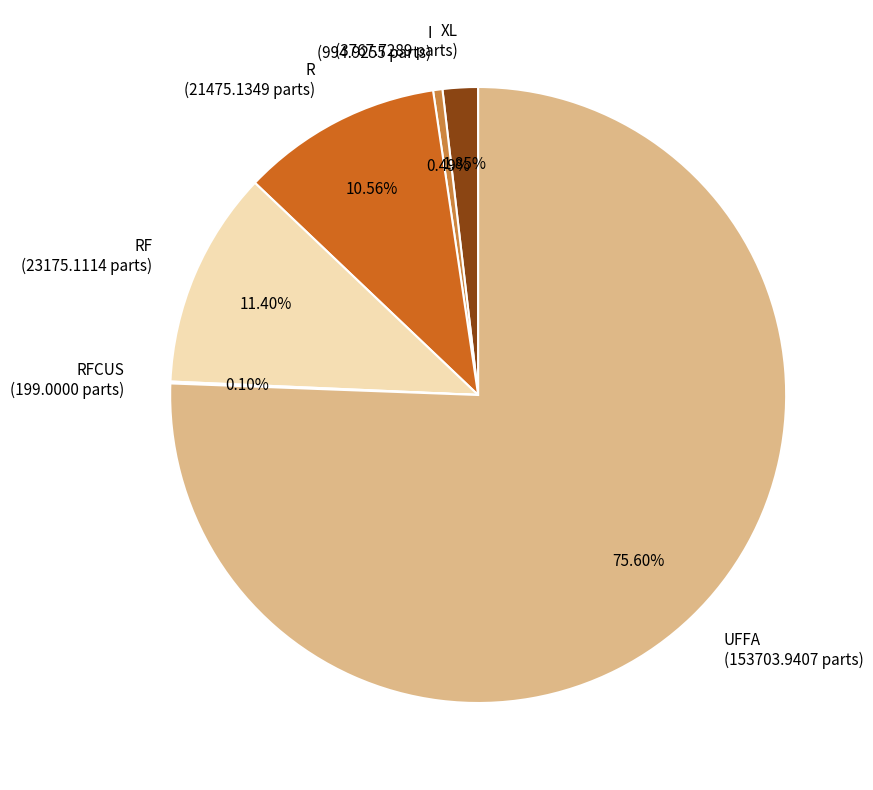

Combined, do RF (23175.1114 parts) and R (21475.1349 parts) account for over 50%?

No